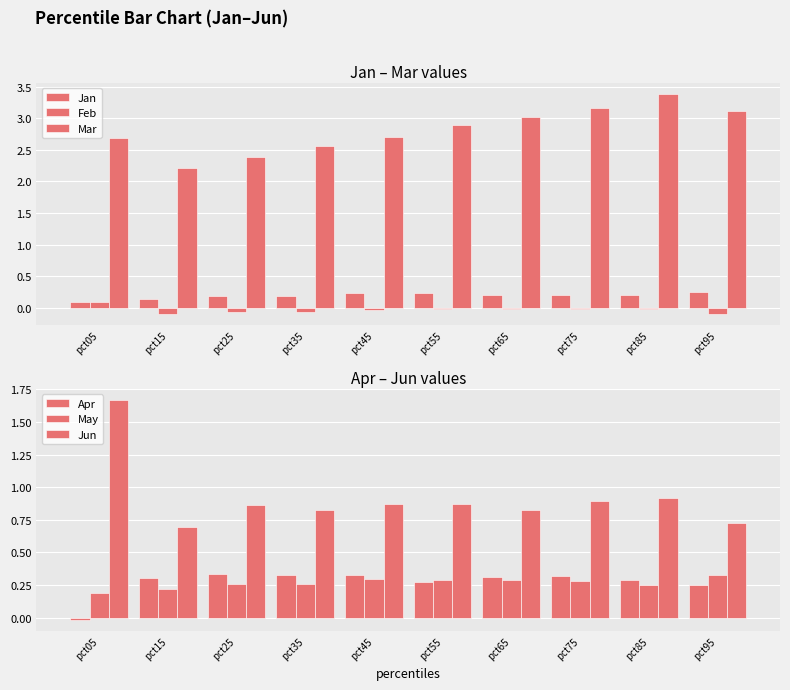

What is the difference between the highest and lowest values at pct75?

3.2